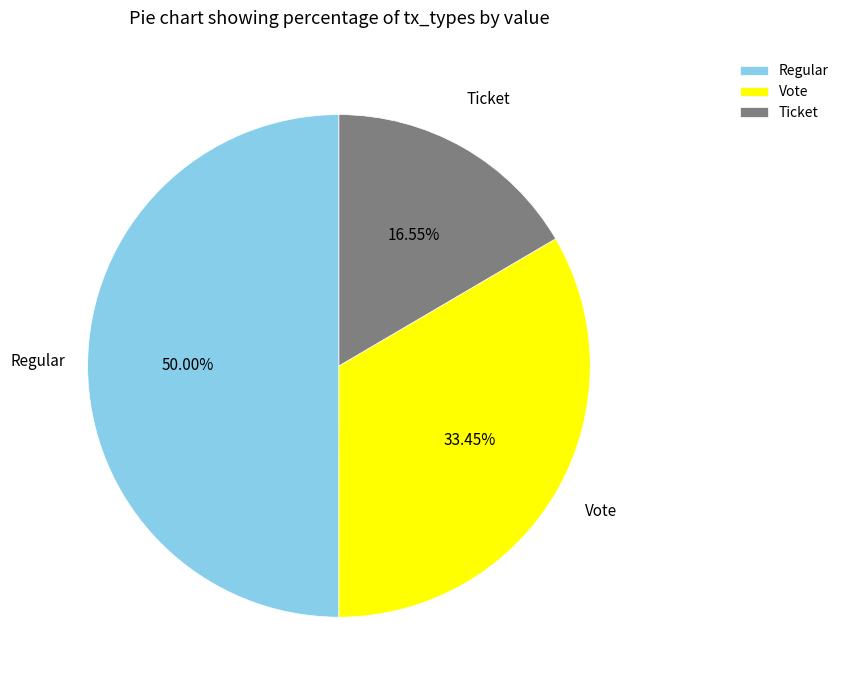

To the nearest percent, what is the average slice percentage?

33%